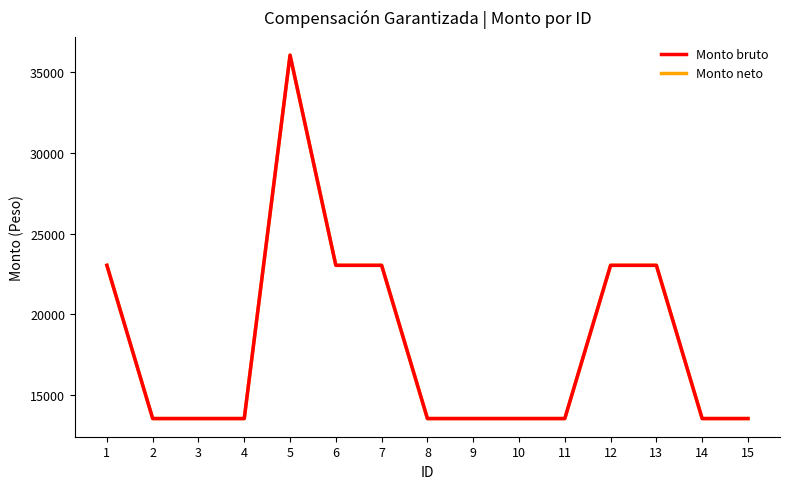

Is this an area chart (filled region under the line)?

No